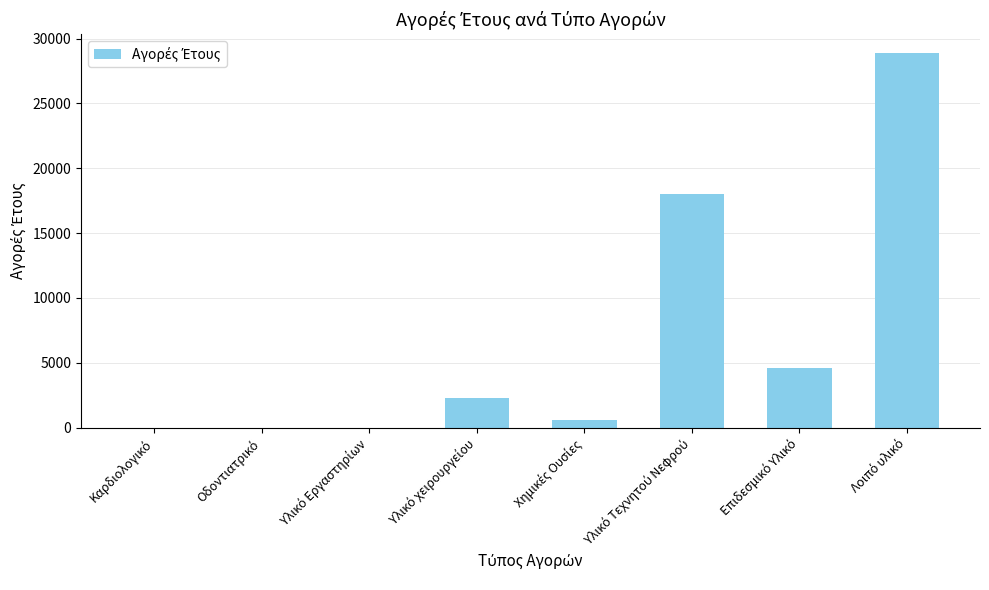

What is the sum of all values?

54419.0